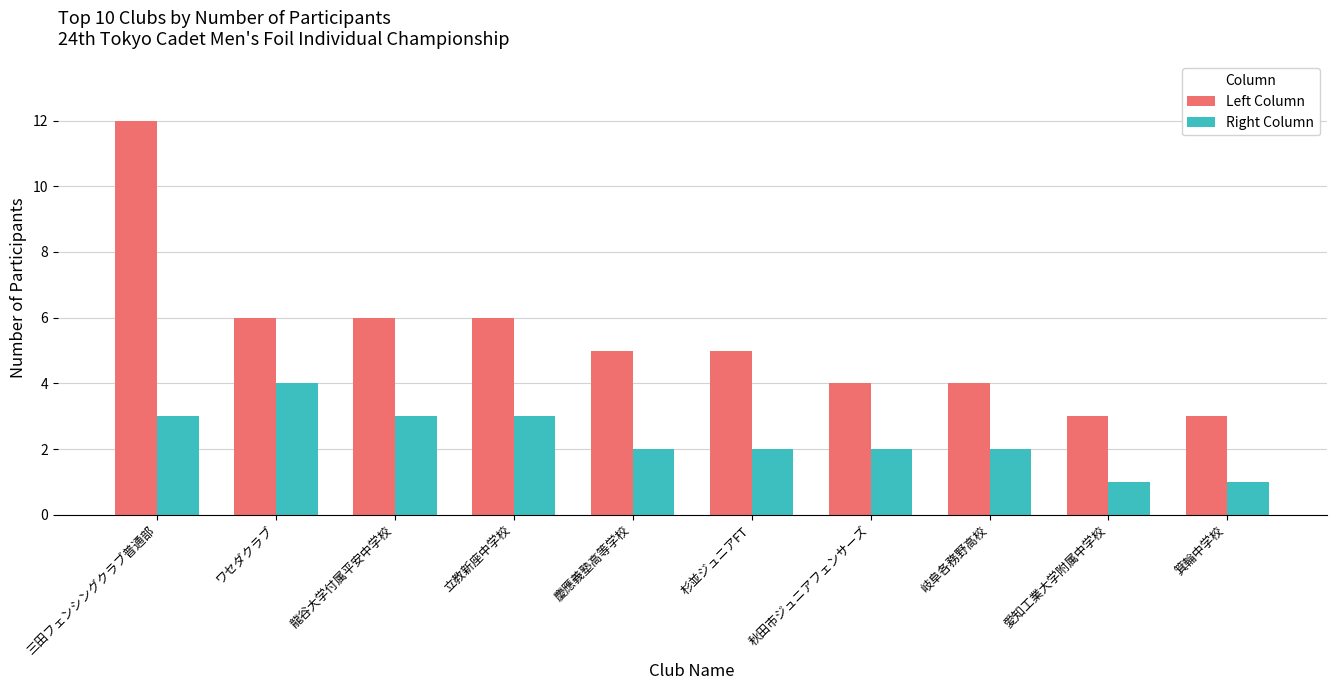

Where does the Left Column series first go above 5?

三田フェンシングクラブ普通部